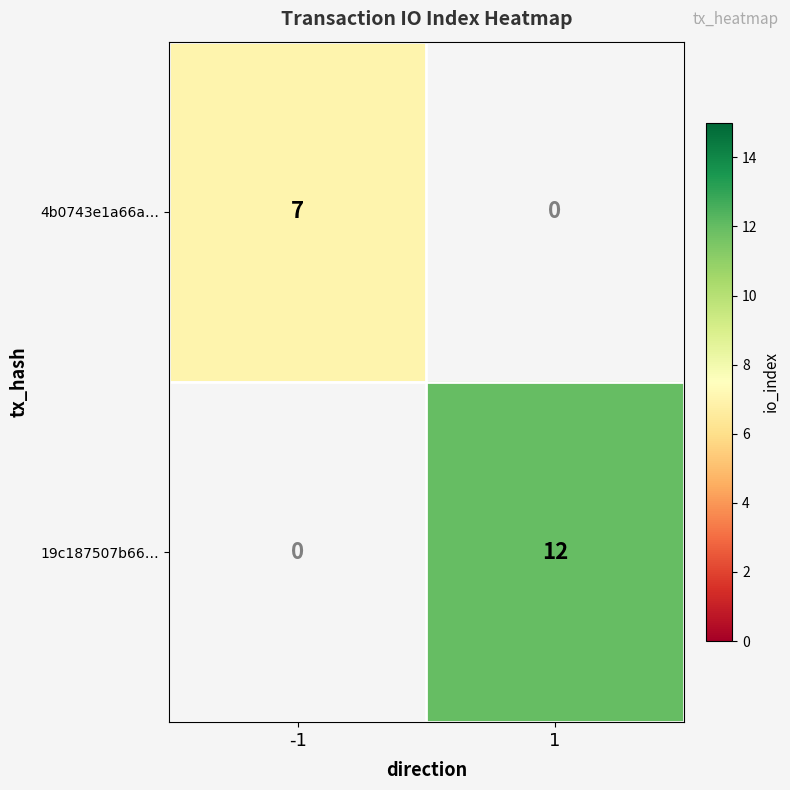

Count the number of data series in this chart.

2